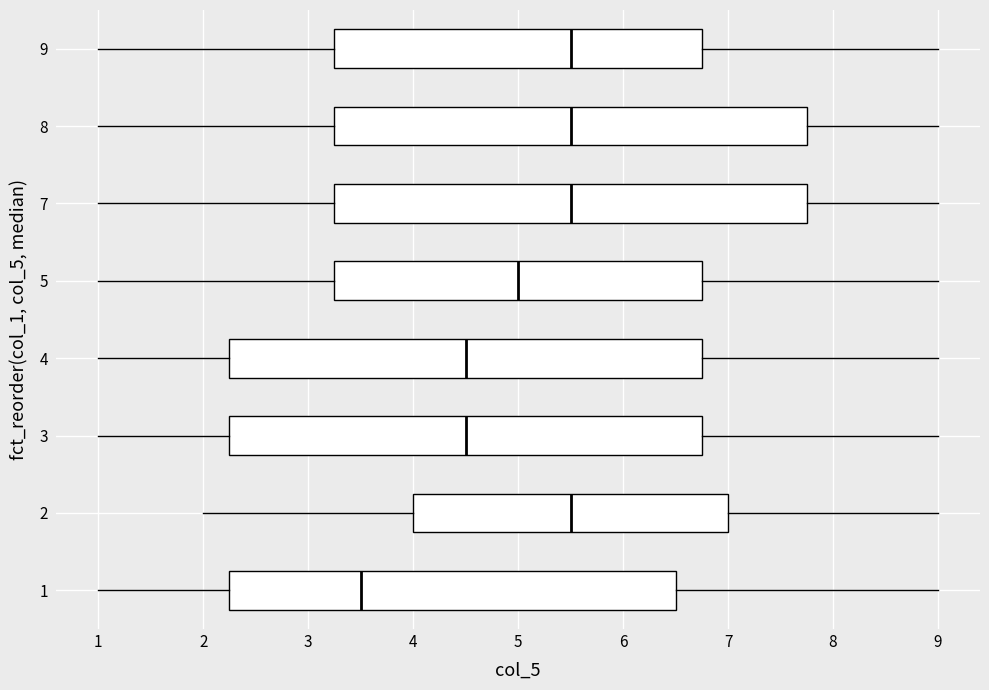

Reading bottom to top, read every box against the x-axis: the position of its median line, the range the box covers, and the ends of its whiskers. The values are not printed on the chart, so give them approximately, as read against the axis.

1: median 3.5, box 2.3 to 6.5, whiskers 1.0 to 9.0
2: median 5.5, box 4.0 to 7.0, whiskers 2.0 to 9.0
3: median 4.5, box 2.3 to 6.8, whiskers 1.0 to 9.0
4: median 4.5, box 2.3 to 6.8, whiskers 1.0 to 9.0
5: median 5.0, box 3.3 to 6.8, whiskers 1.0 to 9.0
7: median 5.5, box 3.3 to 7.8, whiskers 1.0 to 9.0
8: median 5.5, box 3.3 to 7.8, whiskers 1.0 to 9.0
9: median 5.5, box 3.3 to 6.8, whiskers 1.0 to 9.0